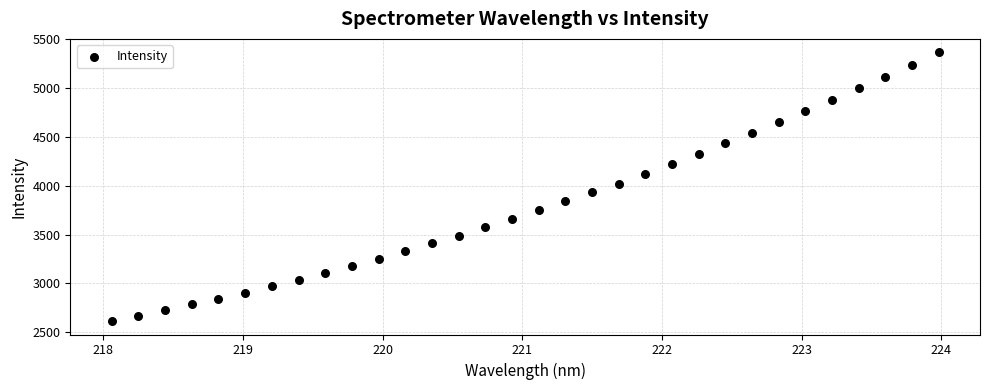

What is the range of Y values (max minus min)?

2748.6